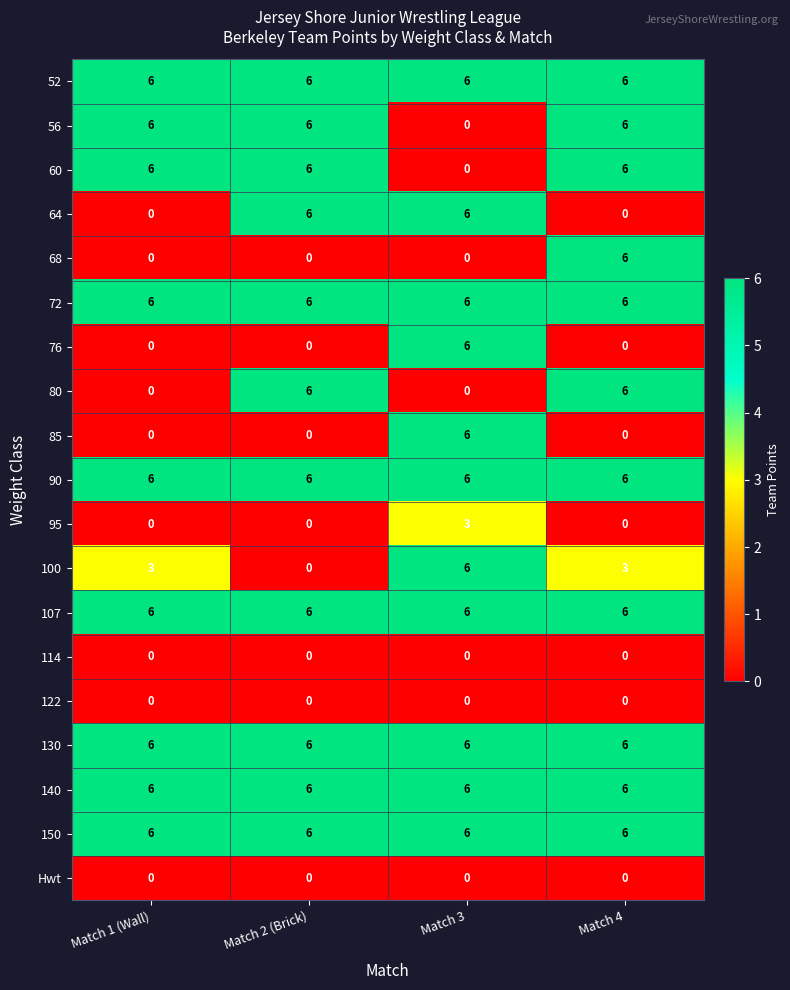

What is the difference between the highest and lowest values at Match 1 (Wall)?

6